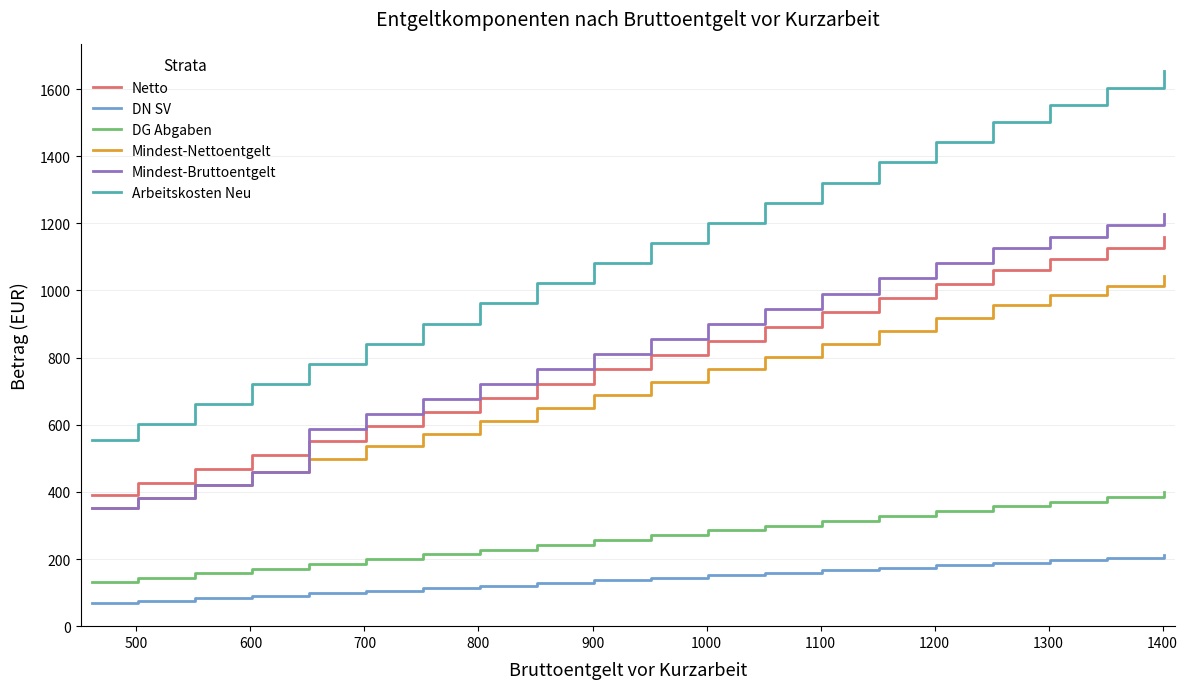

Rank the series by their maximum value, from highest to lowest.

Arbeitskosten Neu, Mindest-Bruttoentgelt, Netto, Mindest-Nettoentgelt, DG Abgaben, DN SV